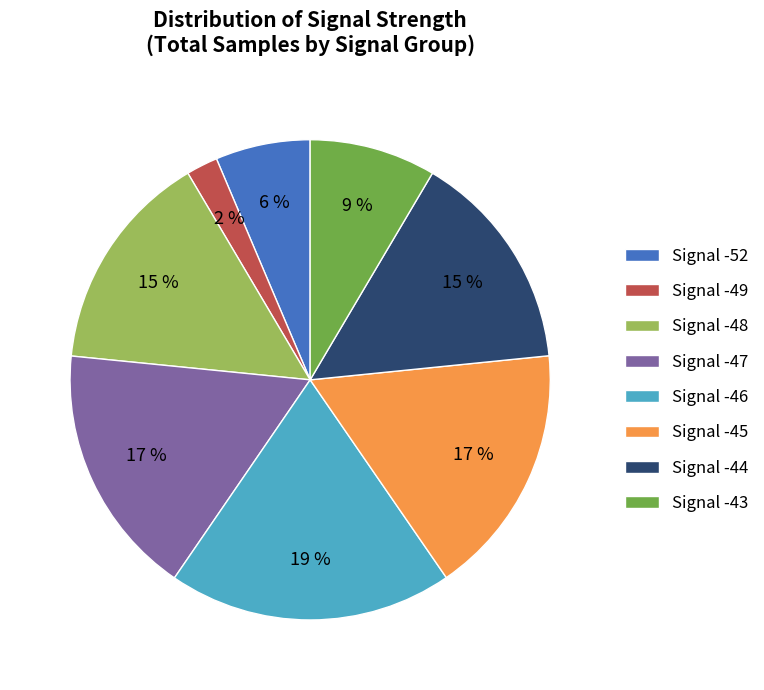

Is Signal -52 the majority of the pie?

No